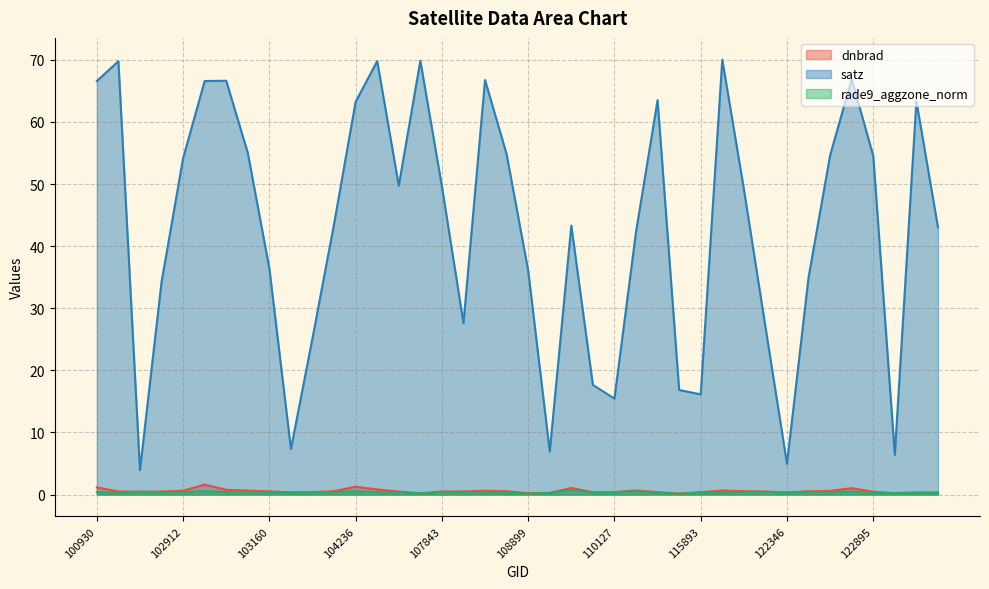

Where is satz nearest to the value 36?

108899